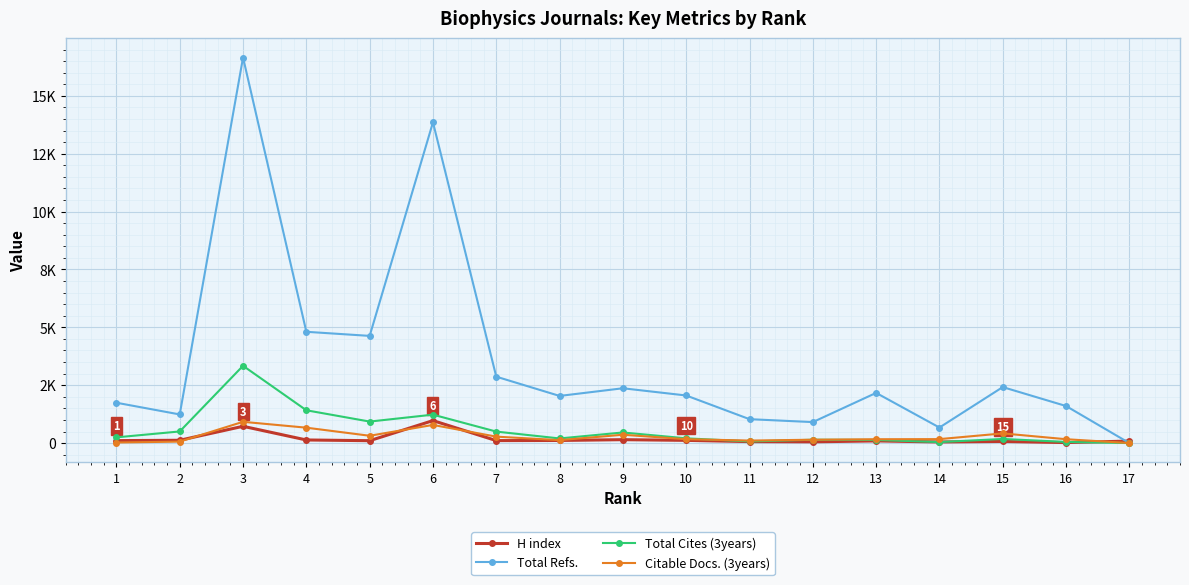

What is the highest value of the Citable Docs. (3years) series?

919